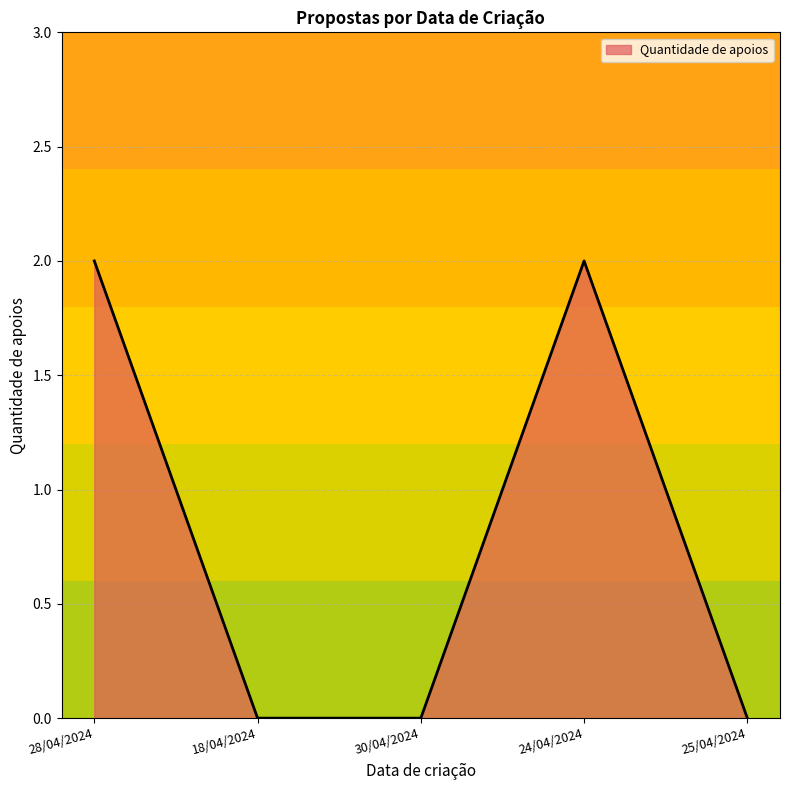

Where is the first local maximum?

24/04/2024